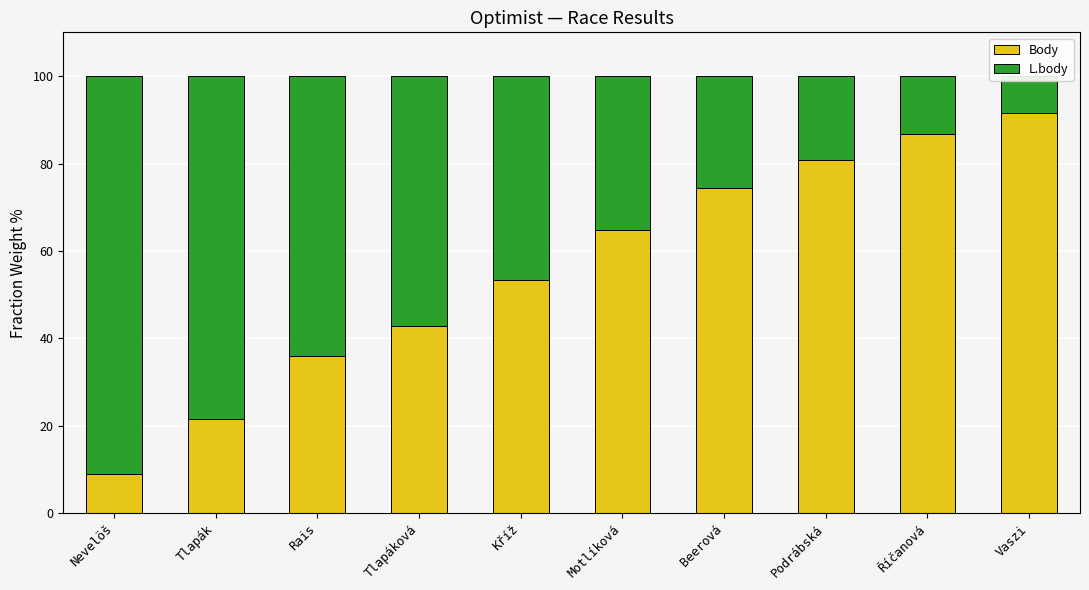

What is the difference between the highest and lowest values at Rais?

27.9